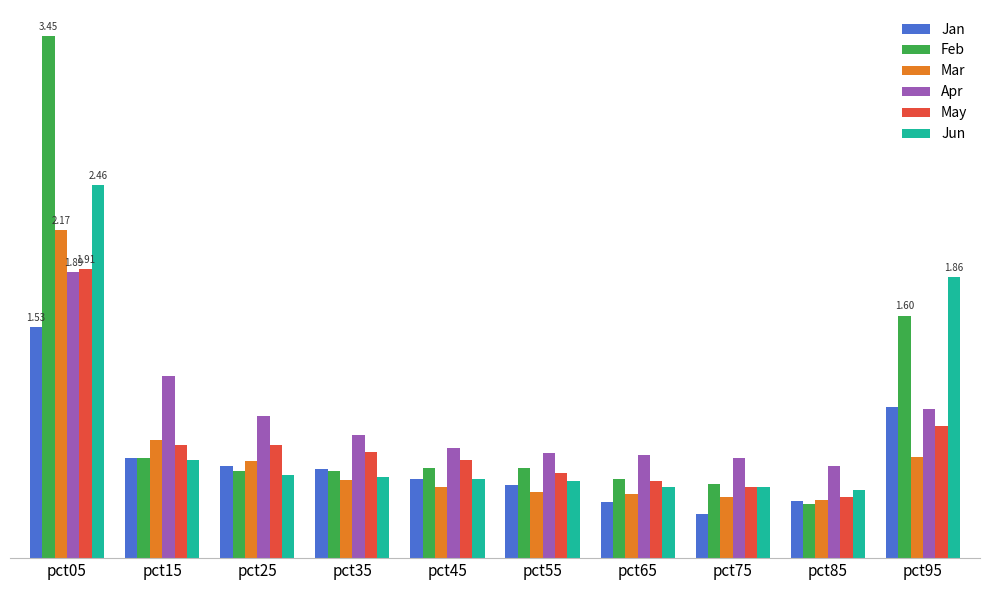

Reading left to right, extract all data points from this chart.

Jan: pct05=1.5	pct15=0.7	pct25=0.6	pct35=0.6	pct45=0.5	pct55=0.5	pct65=0.4	pct75=0.3	pct85=0.4	pct95=1.0
Feb: pct05=3.4	pct15=0.7	pct25=0.6	pct35=0.6	pct45=0.6	pct55=0.6	pct65=0.5	pct75=0.5	pct85=0.4	pct95=1.6
Mar: pct05=2.2	pct15=0.8	pct25=0.6	pct35=0.5	pct45=0.5	pct55=0.4	pct65=0.4	pct75=0.4	pct85=0.4	pct95=0.7
Apr: pct05=1.9	pct15=1.2	pct25=0.9	pct35=0.8	pct45=0.7	pct55=0.7	pct65=0.7	pct75=0.7	pct85=0.6	pct95=1.0
May: pct05=1.9	pct15=0.7	pct25=0.7	pct35=0.7	pct45=0.6	pct55=0.6	pct65=0.5	pct75=0.5	pct85=0.4	pct95=0.9
Jun: pct05=2.5	pct15=0.6	pct25=0.5	pct35=0.5	pct45=0.5	pct55=0.5	pct65=0.5	pct75=0.5	pct85=0.5	pct95=1.9